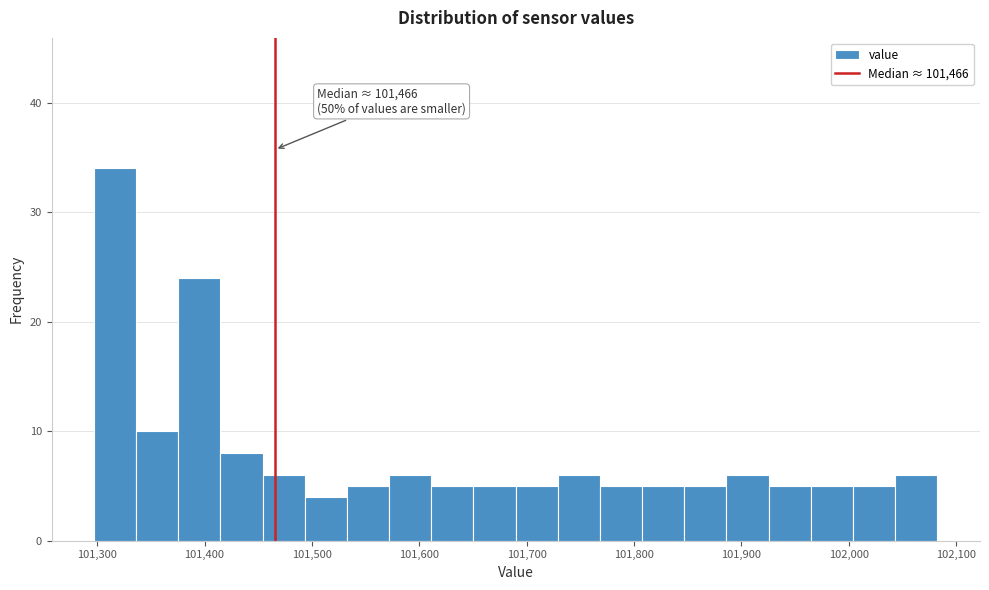

Around what value on the x-axis is the tallest bar? Give the approximate position of its centre, as read against the axis.

101320